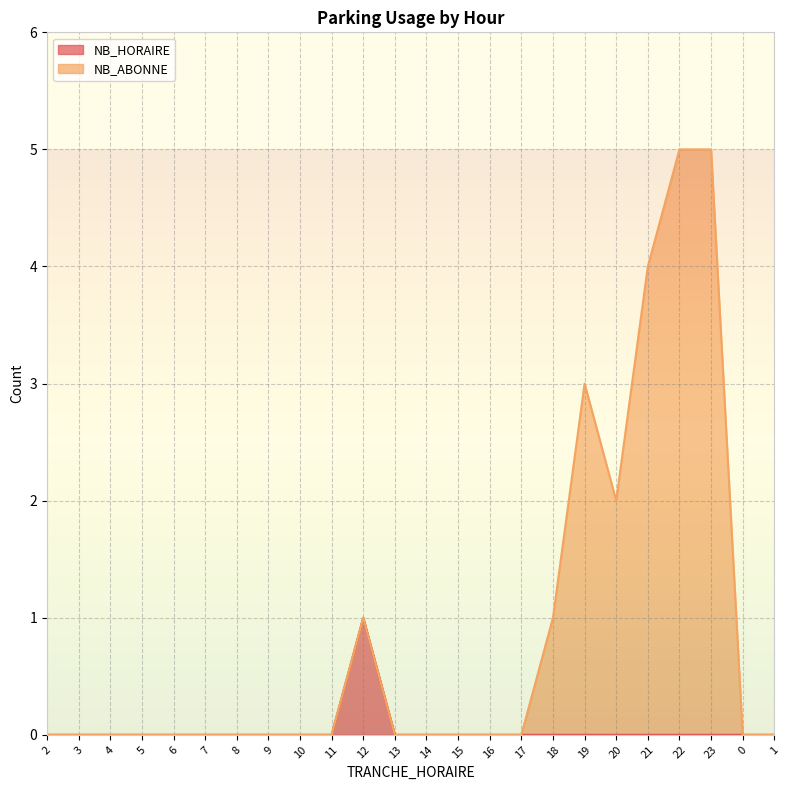

What is the label of the 5th point from the left?

6